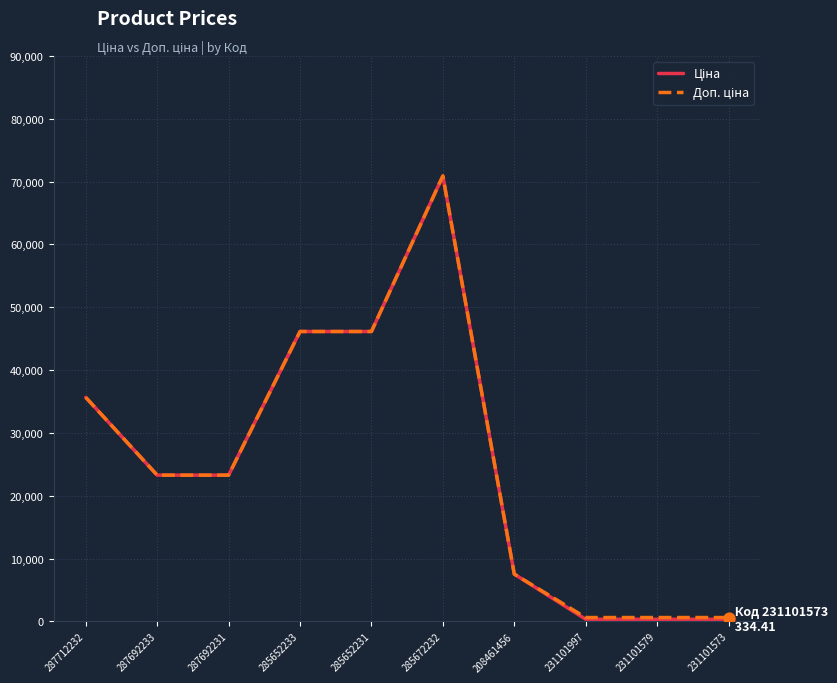

What is the total value across all series at 285652233?

92287.9